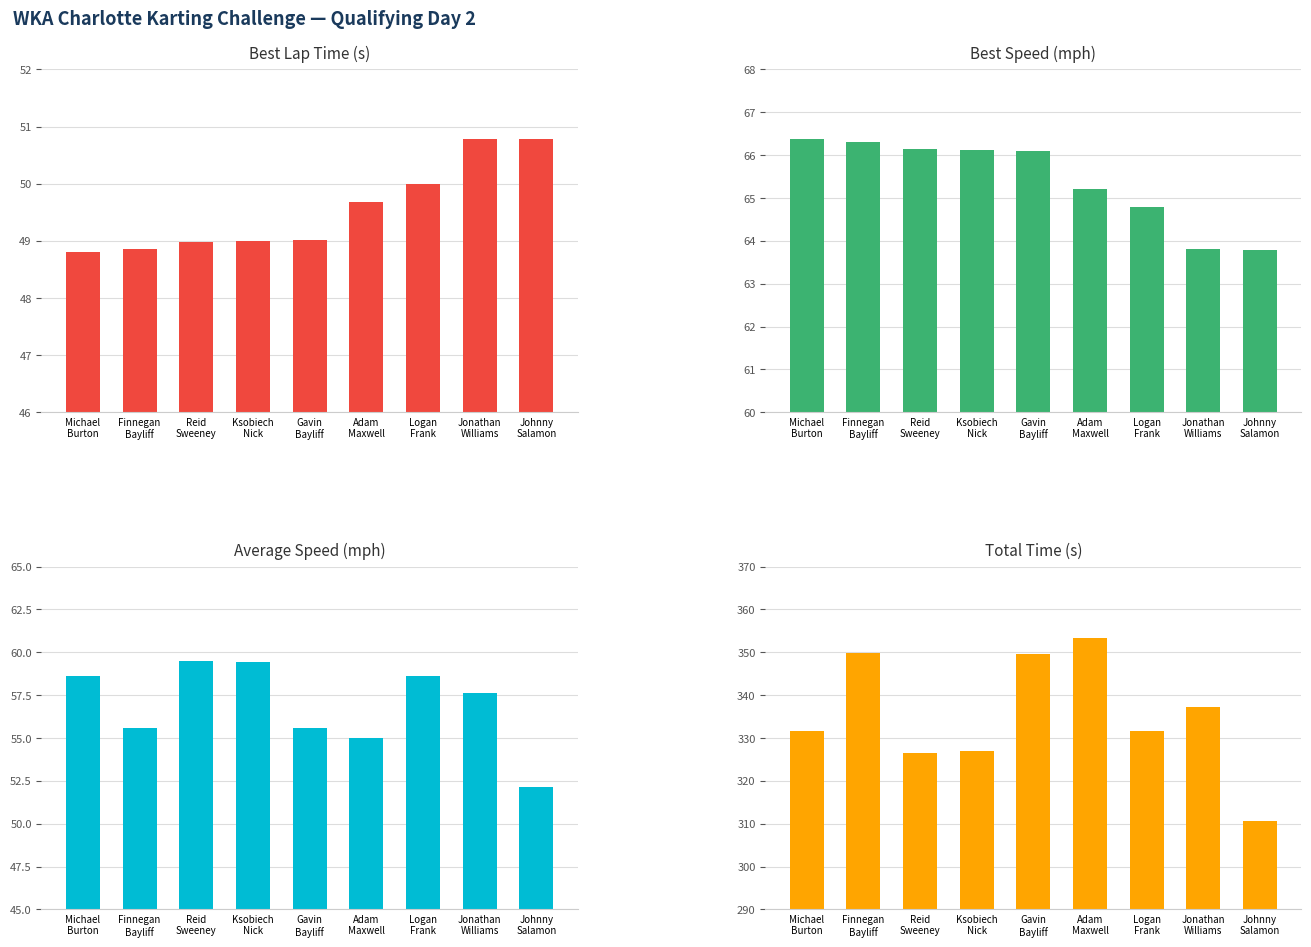

At how many categories does at least one series exceed 108?

9